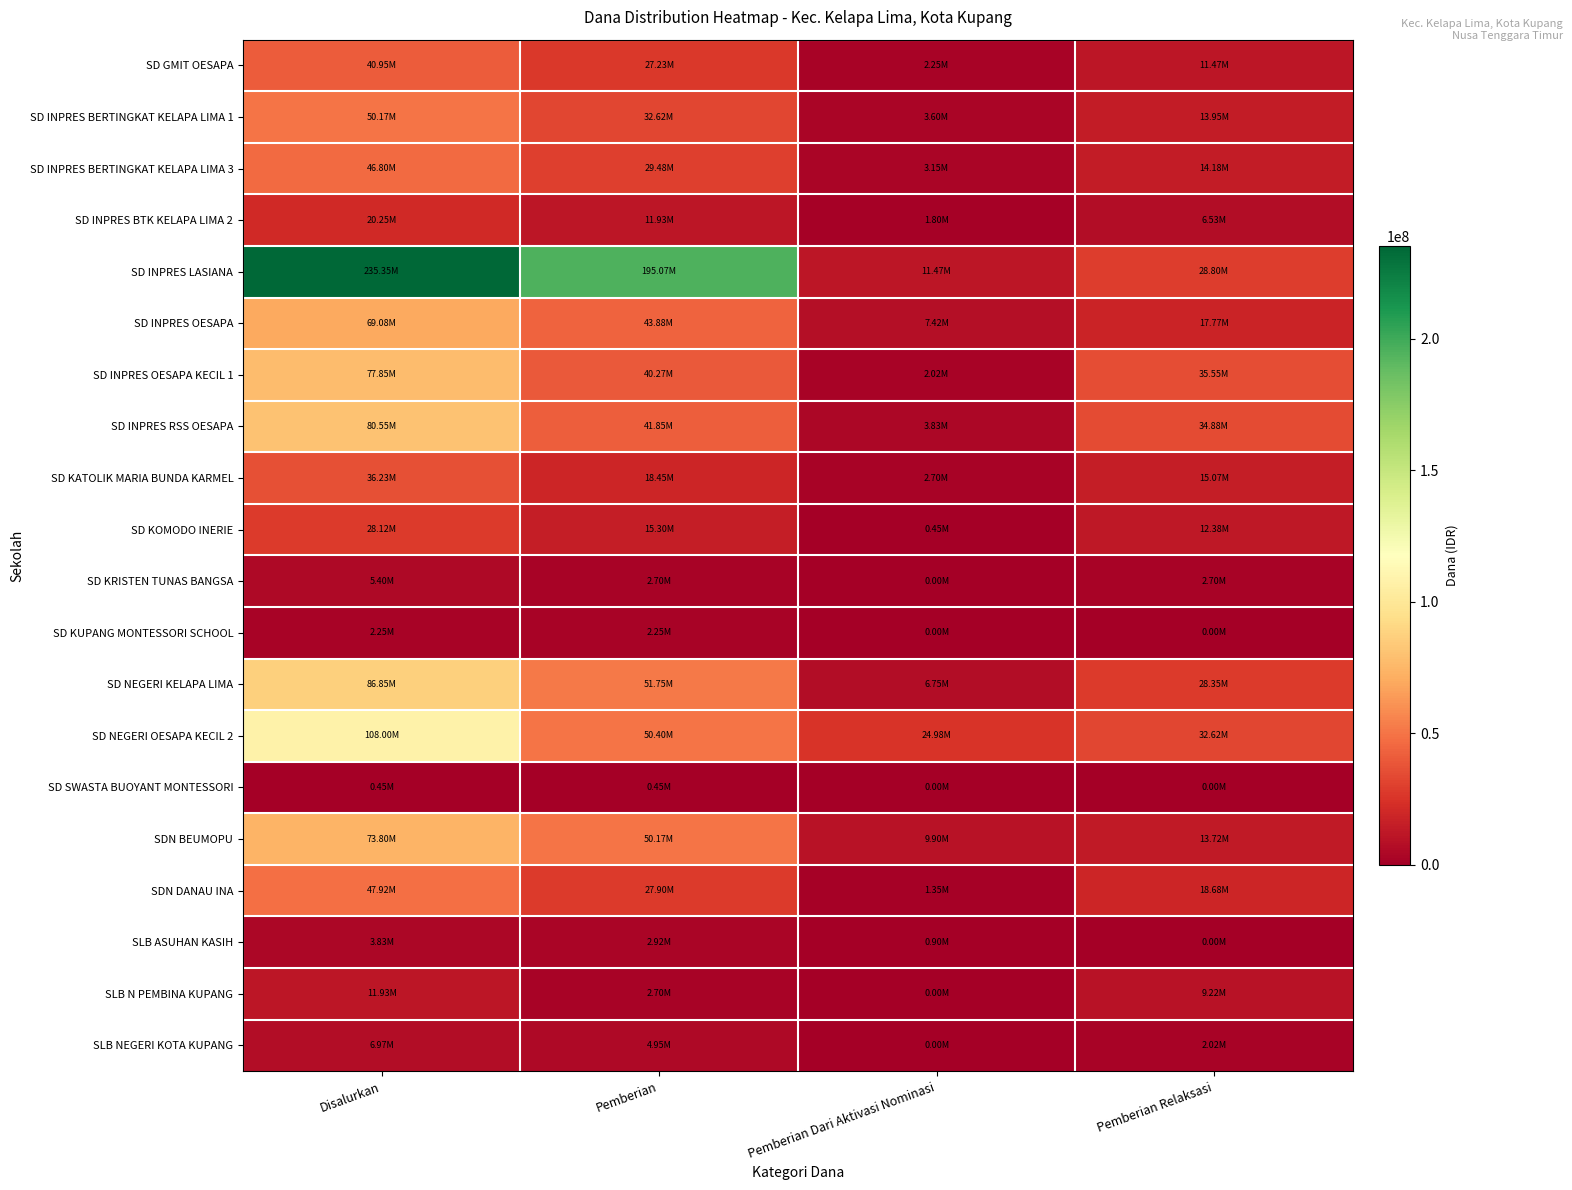

Which series has the largest range (max minus min)?

SD INPRES LASIANA